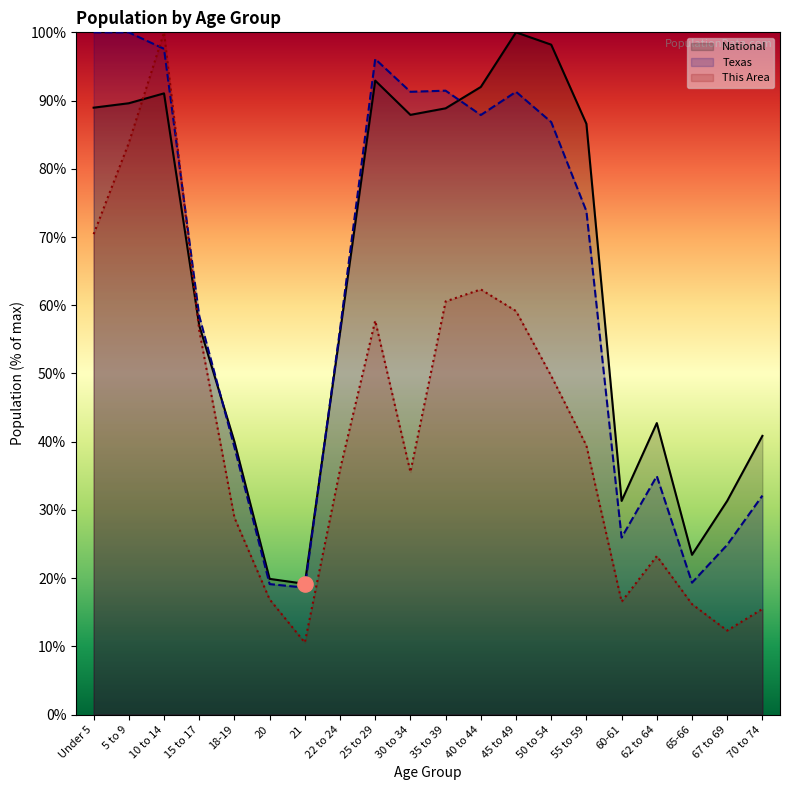

Which series has the largest total across all categories?

National